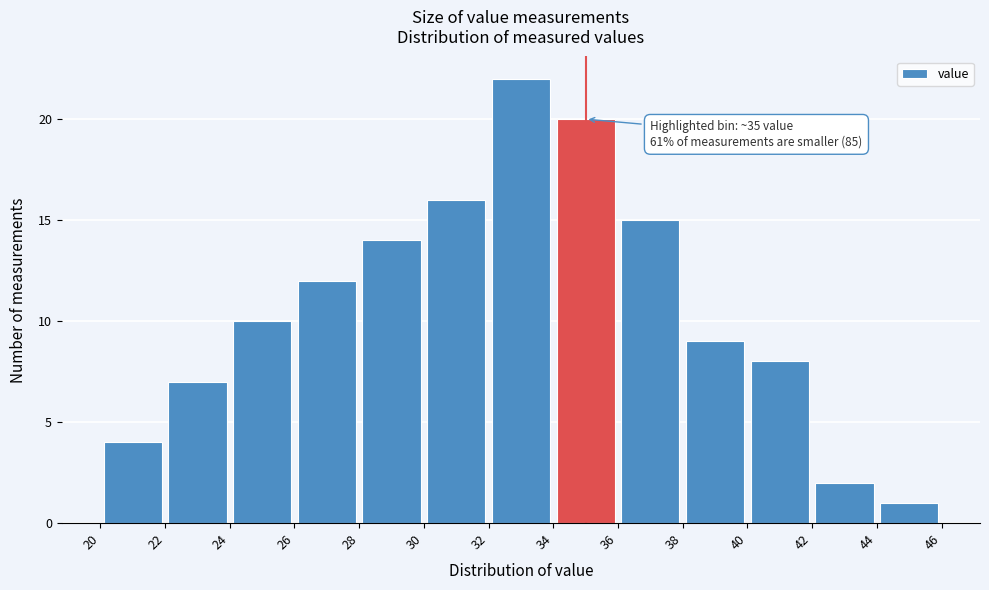

Over which range of the x-axis is the bar tallest?

32 to 34